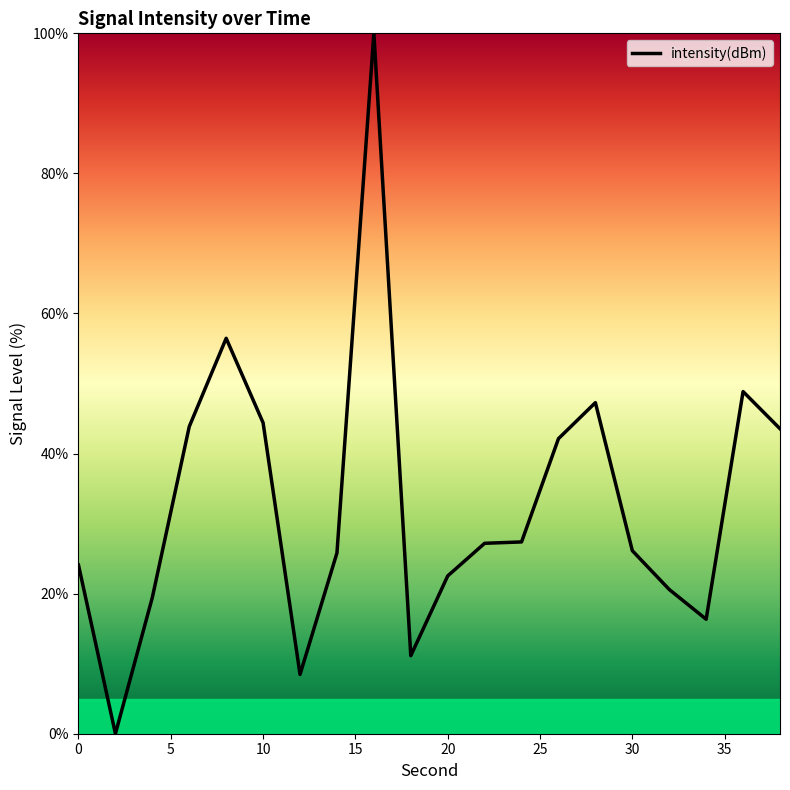

What is the difference between the maximum and minimum values?

100.0